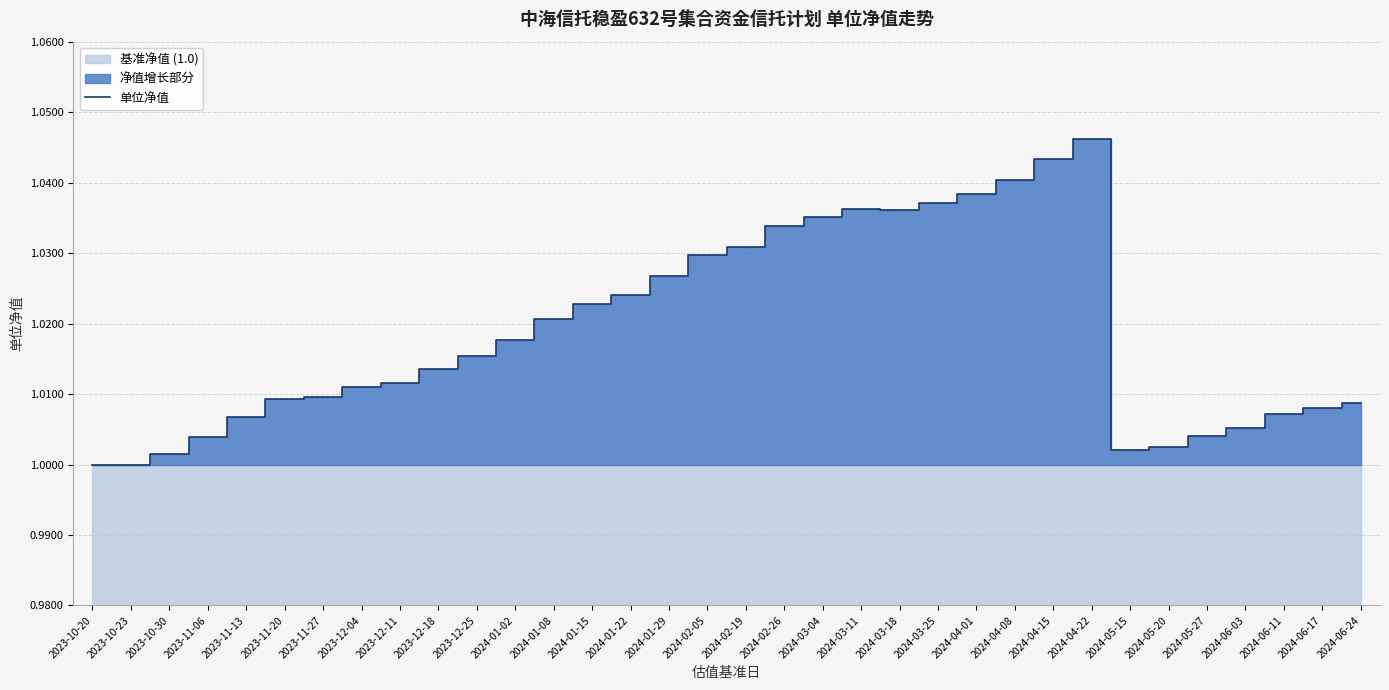

How many lines are shown in the chart?

1